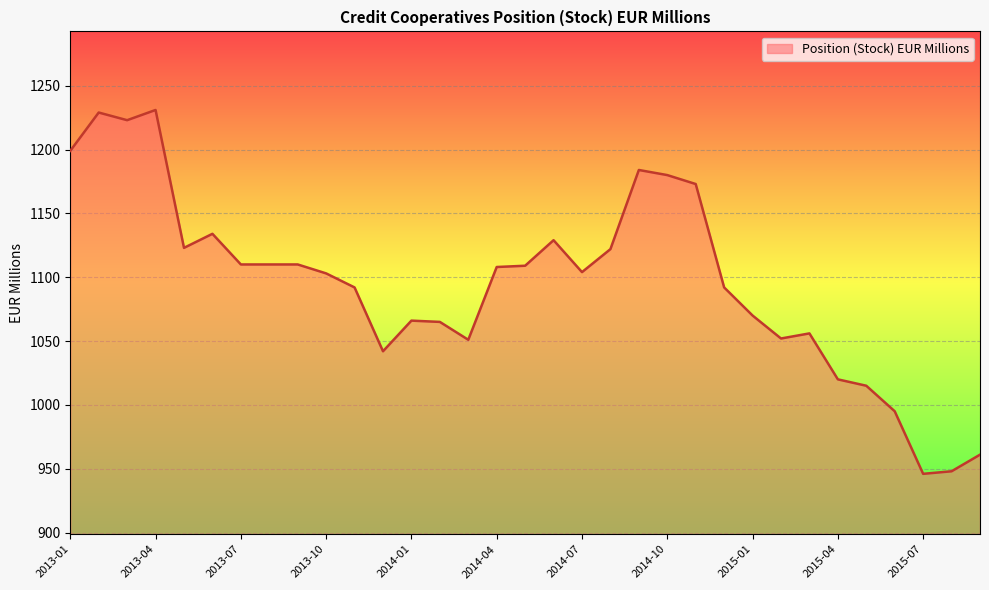

What is the difference between the maximum and minimum values?

285